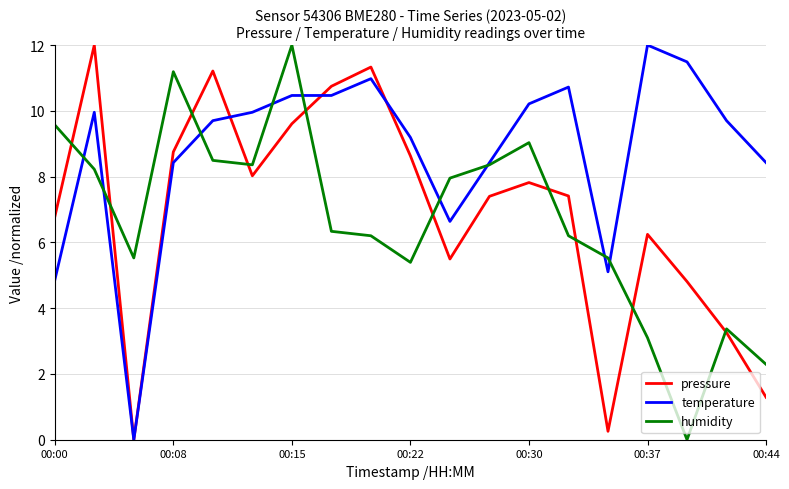

What is the maximum value shown in the chart?

12.0